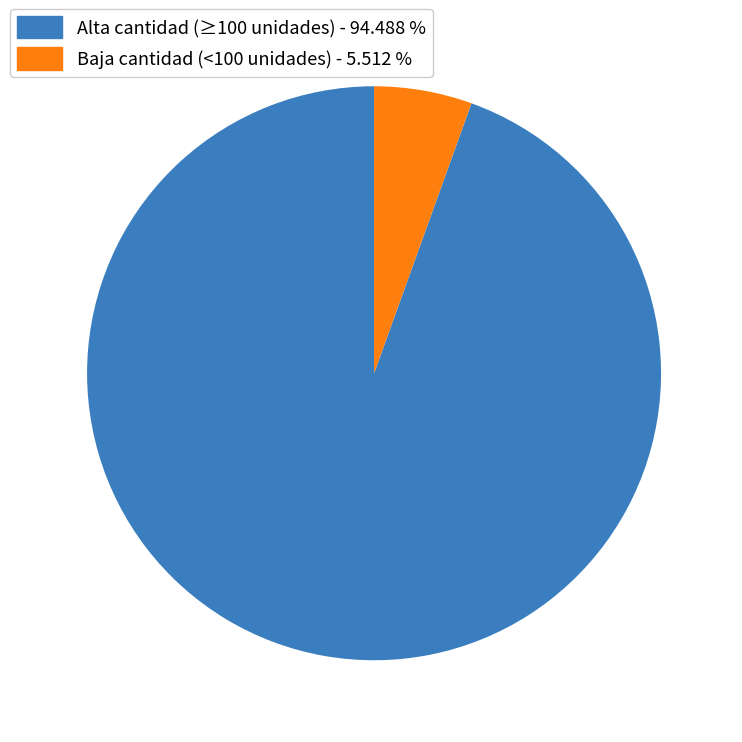

Is there any slice that represents more than half of the pie?

Yes